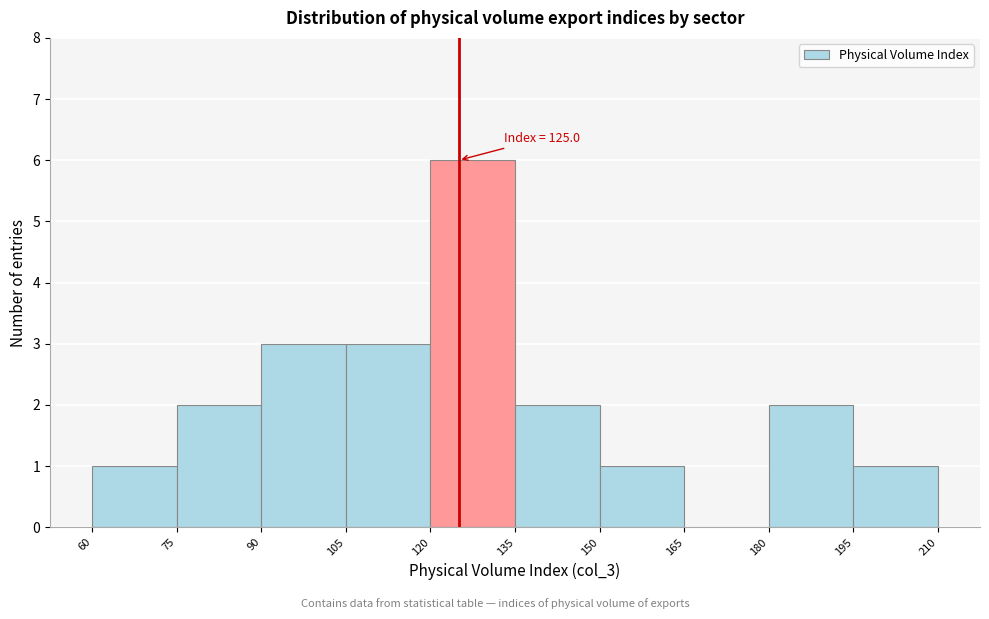

Which range on the x-axis has the tallest bar?

120 to 135